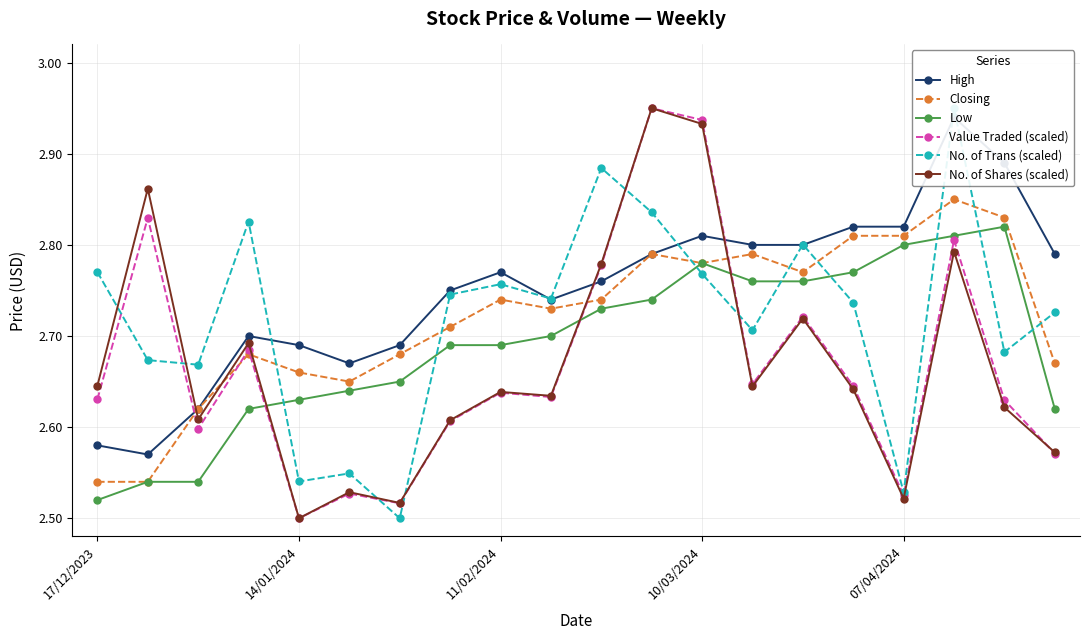

Reading right to left, transcribe all the data shown in this chart.

High: 2.8	2.9	2.9	2.8	2.8	2.8	2.8	2.8	2.8	2.8	2.7	2.8	2.8	2.7	2.7	2.7	2.7	2.6	2.6	2.6
Closing: 2.7	2.8	2.9	2.8	2.8	2.8	2.8	2.8	2.8	2.7	2.7	2.7	2.7	2.7	2.6	2.7	2.7	2.6	2.5	2.5
Low: 2.6	2.8	2.8	2.8	2.8	2.8	2.8	2.8	2.7	2.7	2.7	2.7	2.7	2.6	2.6	2.6	2.6	2.5	2.5	2.5
Value Traded (scaled): 2.6	2.6	2.8	2.5	2.6	2.7	2.6	2.9	3.0	2.8	2.6	2.6	2.6	2.5	2.5	2.5	2.7	2.6	2.8	2.6
No. of Trans (scaled): 2.7	2.7	3.0	2.5	2.7	2.8	2.7	2.8	2.8	2.9	2.7	2.8	2.7	2.5	2.5	2.5	2.8	2.7	2.7	2.8
No. of Shares (scaled): 2.6	2.6	2.8	2.5	2.6	2.7	2.6	2.9	3.0	2.8	2.6	2.6	2.6	2.5	2.5	2.5	2.7	2.6	2.9	2.6